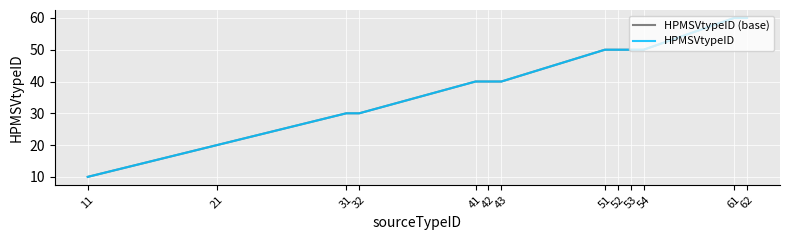

Is the value of HPMSVtypeID (base) at 61 greater than the value of HPMSVtypeID at 52?

Yes